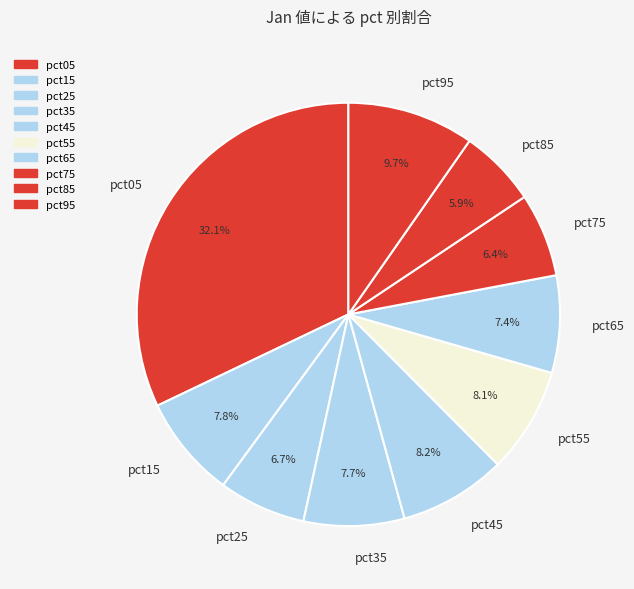

To the nearest percent, what is the combined percentage of pct05 and pct85?

38%